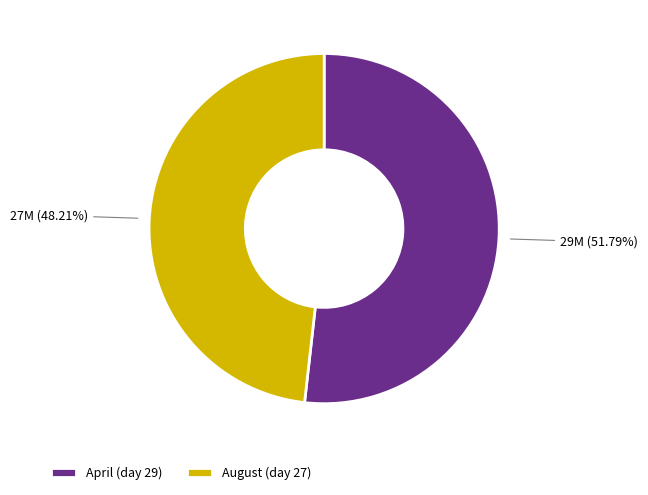

Which has a higher value, August (day 27) or April (day 29)?

April (day 29)